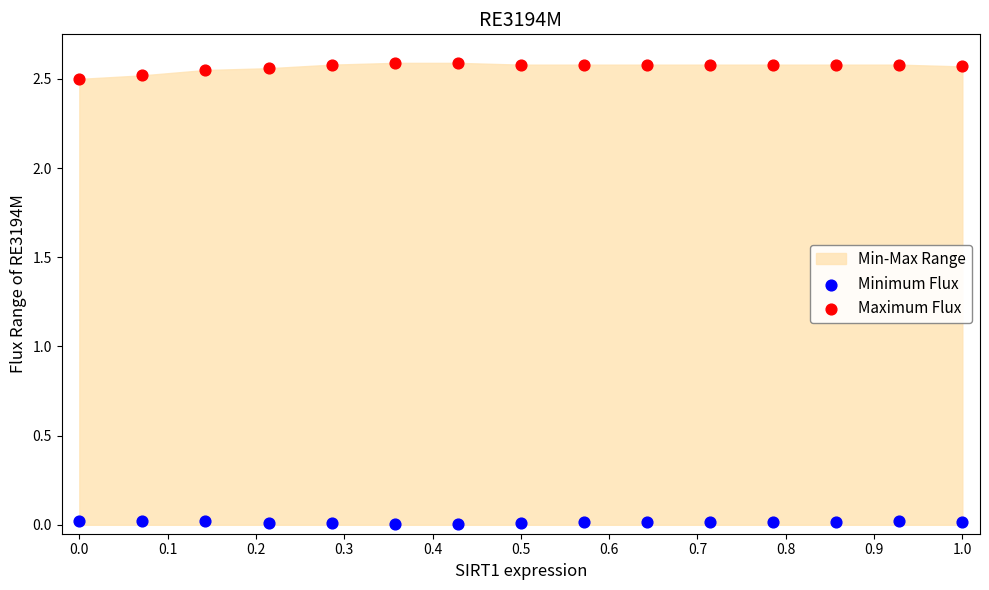

Which series reaches the maximum Y coordinate?

Maximum Flux